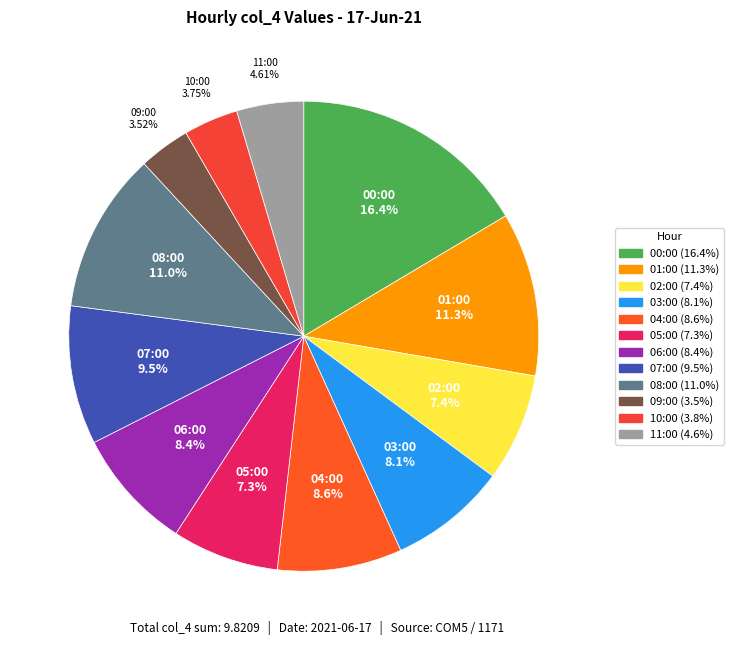

Combined, do 04:00 and 10:00 account for over 50%?

No